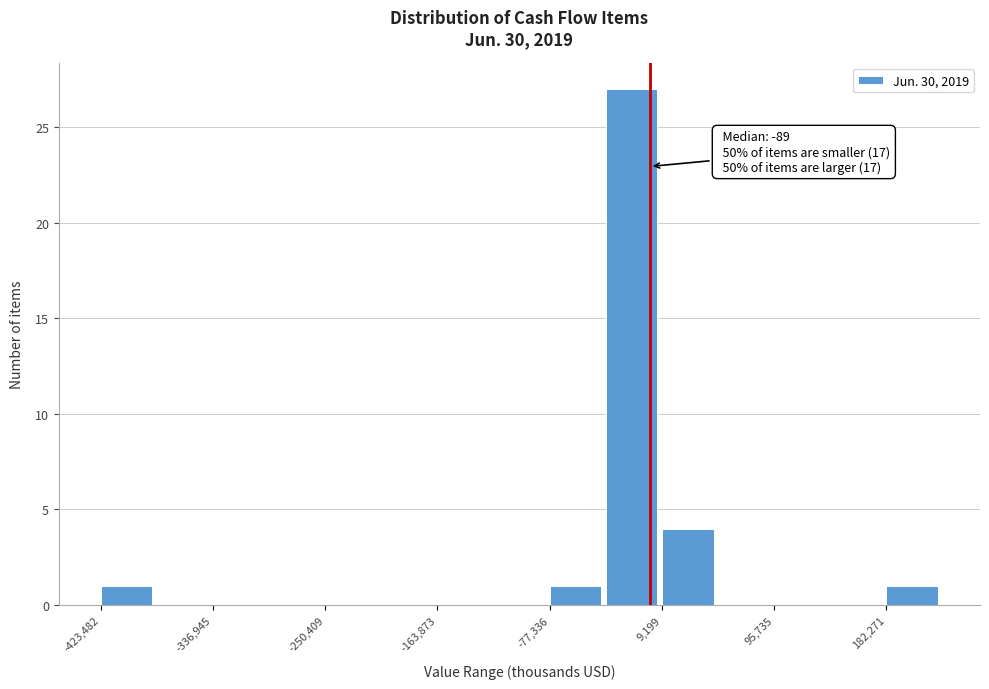

Which range on the x-axis has the tallest bar?

-30000 to 10000